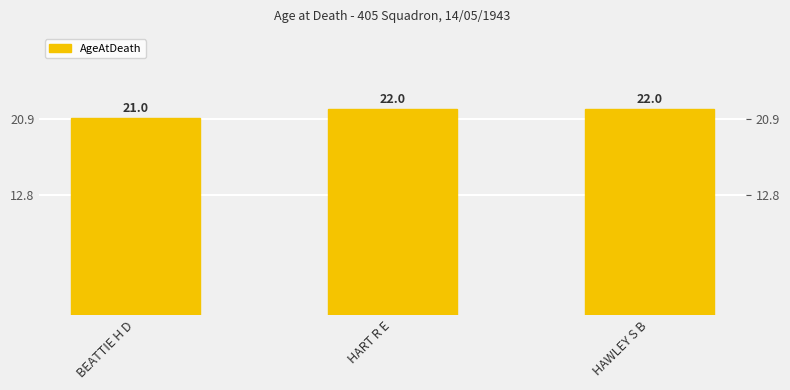

Where is the data nearest to the value 21?

BEATTIE H D